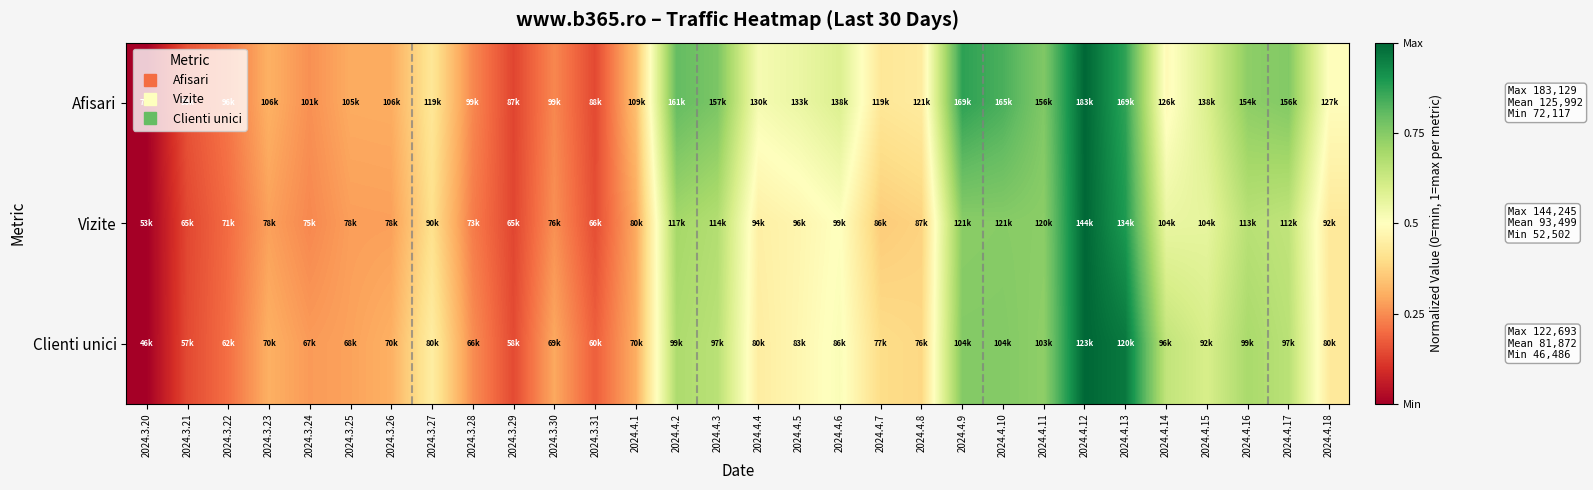

List the series in order of their overall mean, highest first.

Afisari, Clienti unici, Vizite